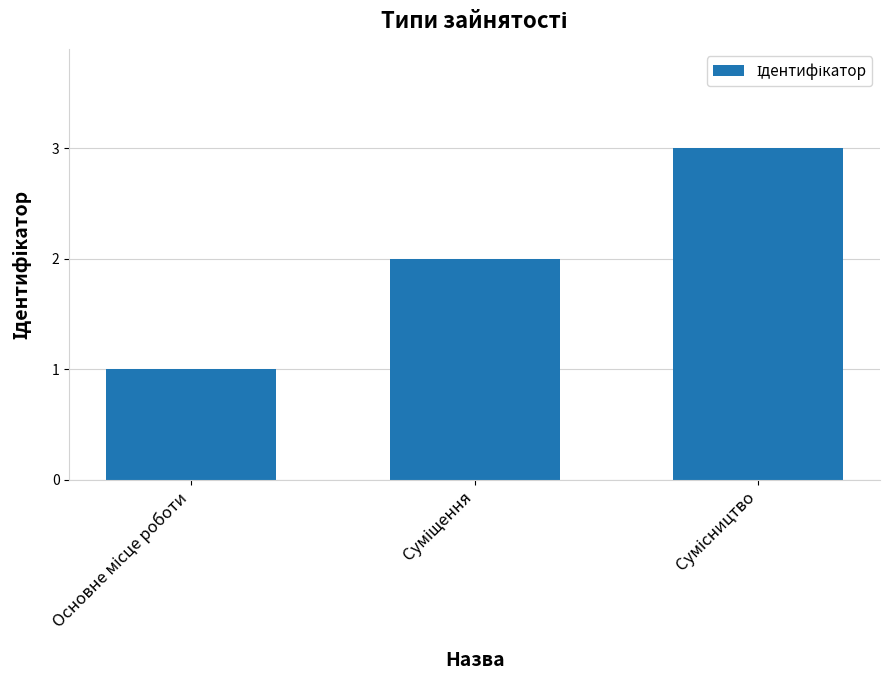

What is the average value?

2